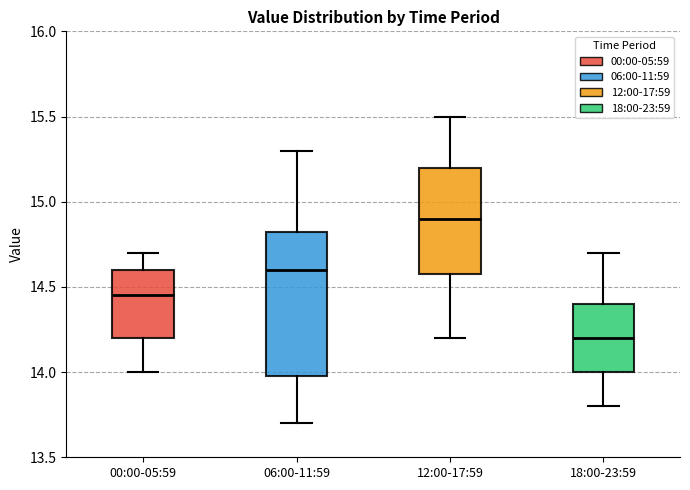

Reading left to right, read every box against the y-axis: the position of its median line, the range the box covers, and the ends of its whiskers. The values are not printed on the chart, so give them approximately, as read against the axis.

00:00-05:59: median 14.45, box 14.20 to 14.60, whiskers 14.00 to 14.70
06:00-11:59: median 14.60, box 14.00 to 14.85, whiskers 13.70 to 15.30
12:00-17:59: median 14.90, box 14.60 to 15.20, whiskers 14.20 to 15.50
18:00-23:59: median 14.20, box 14.00 to 14.40, whiskers 13.80 to 14.70